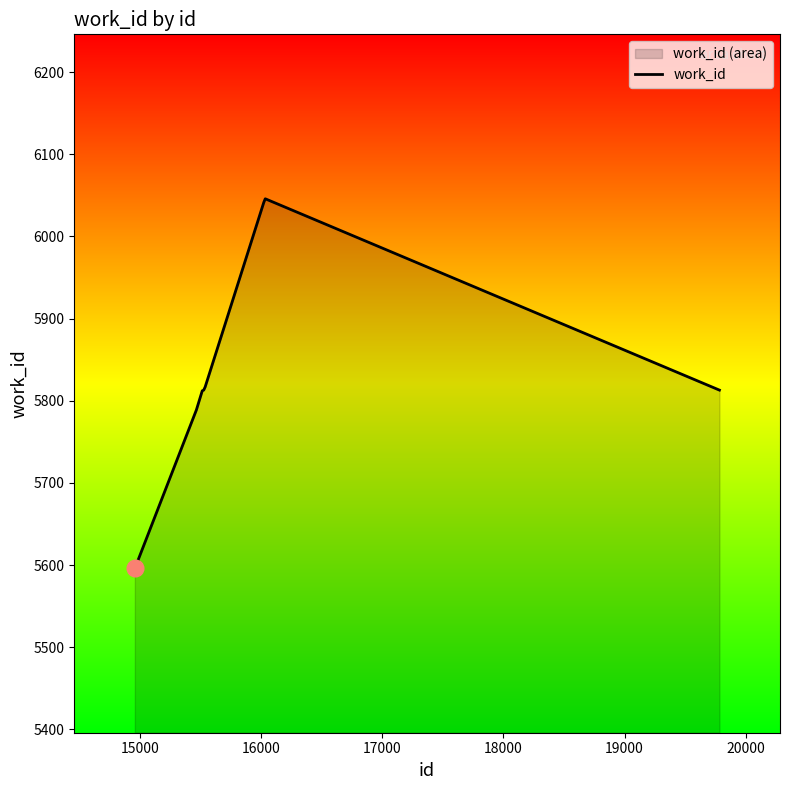

How many points are higher than both their immediate neighbors (excluding endpoints)?

1